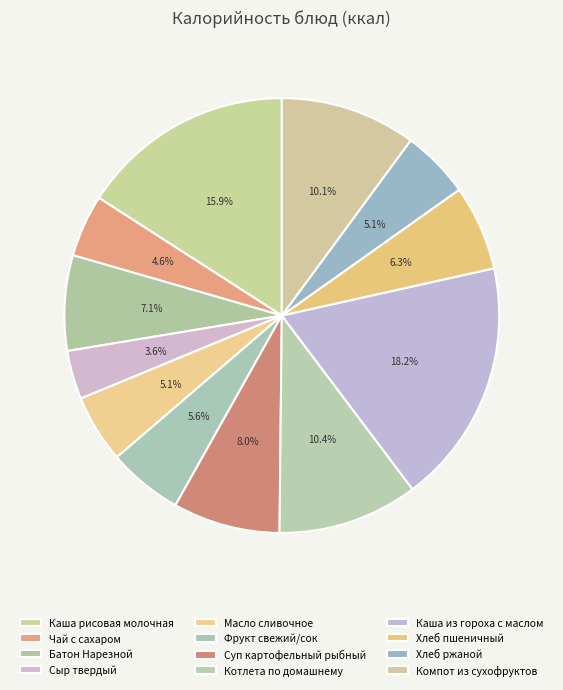

To the nearest percent, what is the combined percentage of Компот из сухофруктов and Масло сливочное?

15%